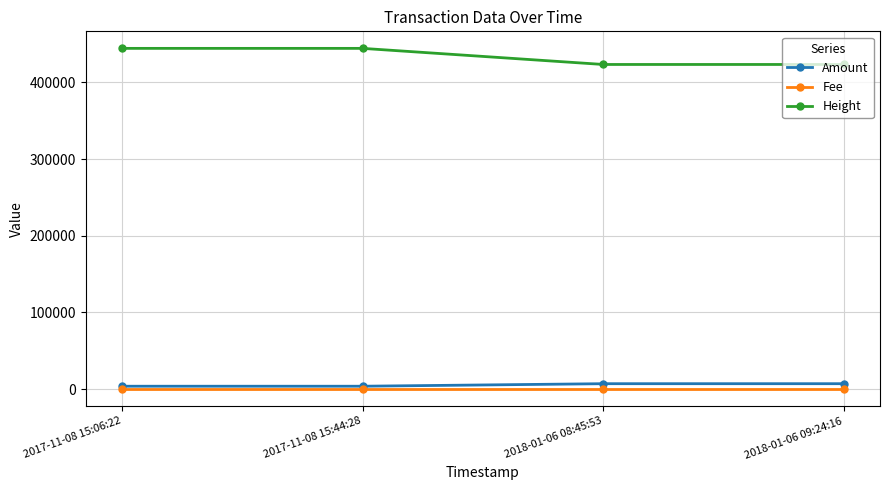

What is the difference between the second highest and second lowest values in the Height series?

21000